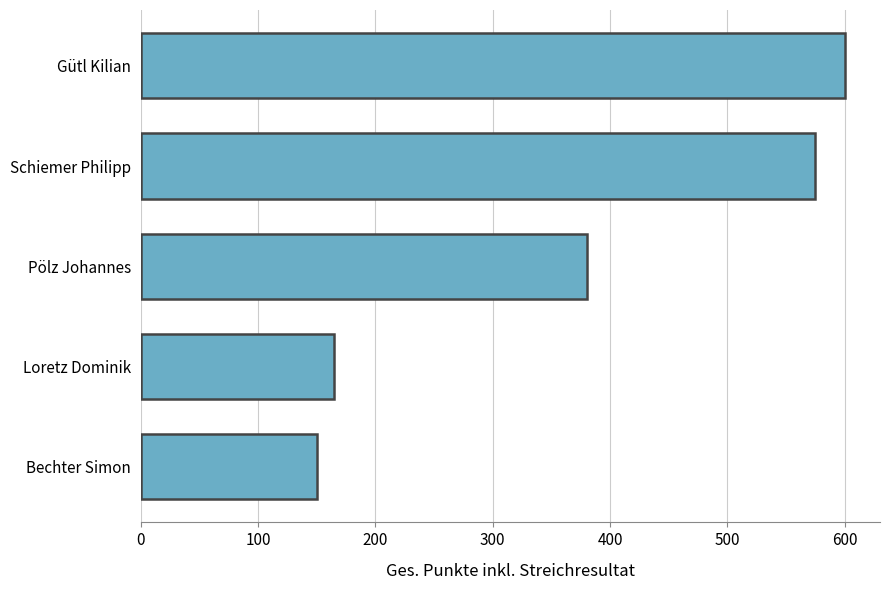

Which has a higher value, Gütl Kilian or Loretz Dominik?

Gütl Kilian